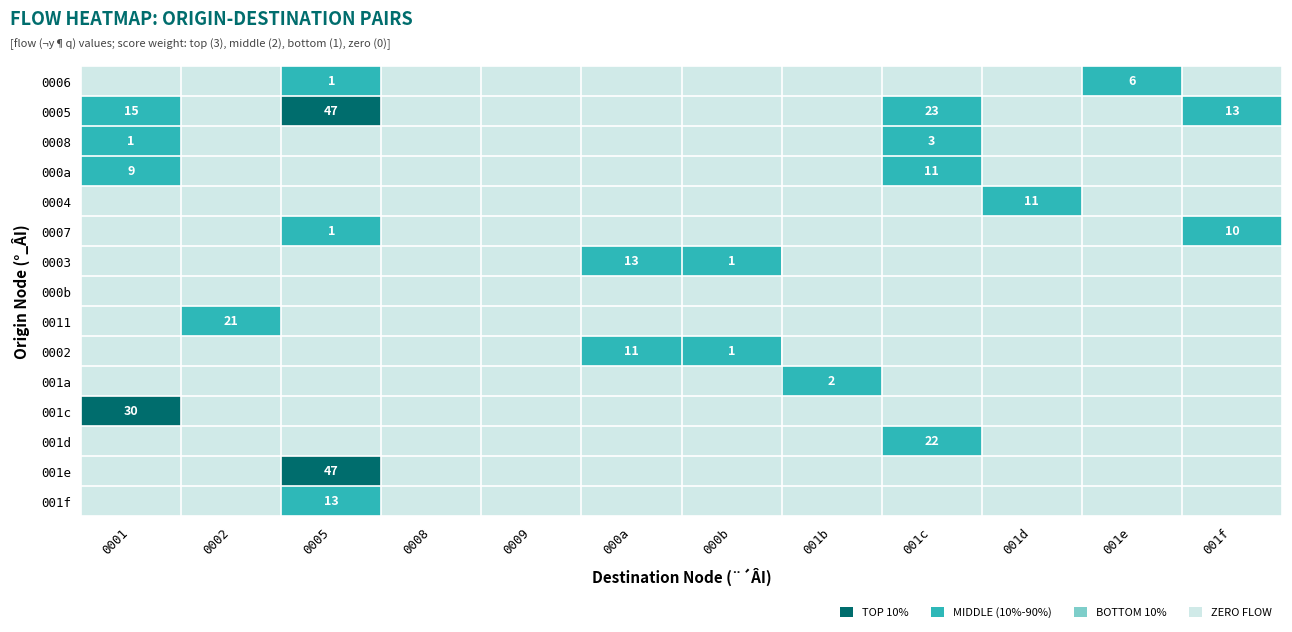

The 0002 series shows 1 at 000b. True or false?

True